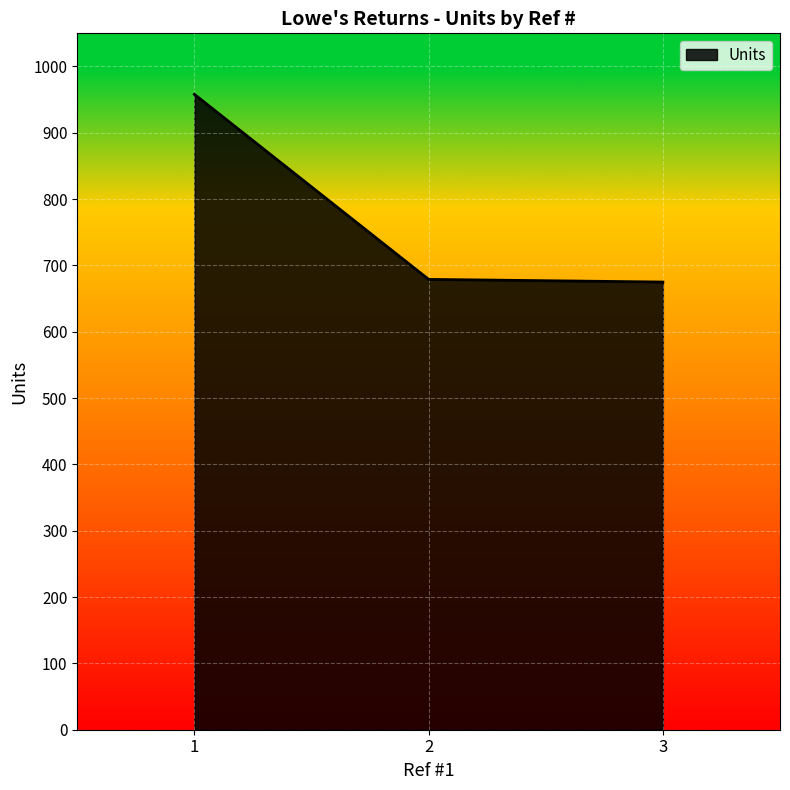

Where does the data first go above 679?

1